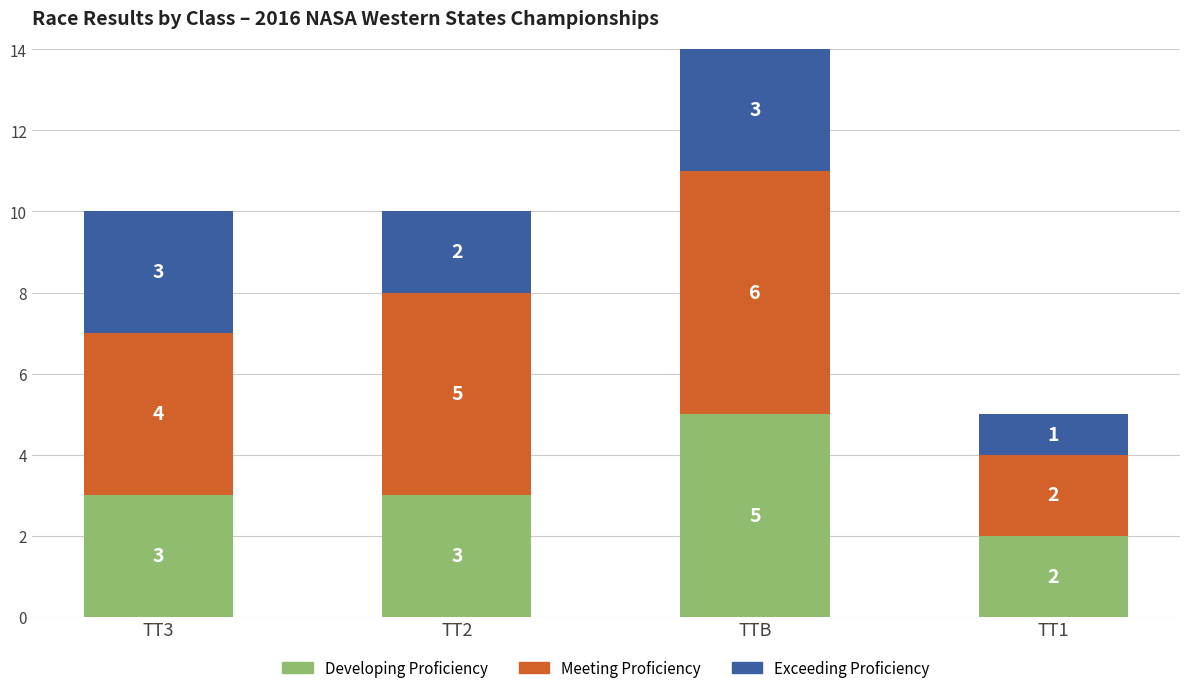

At which category is the sum across all series the highest?

TTB